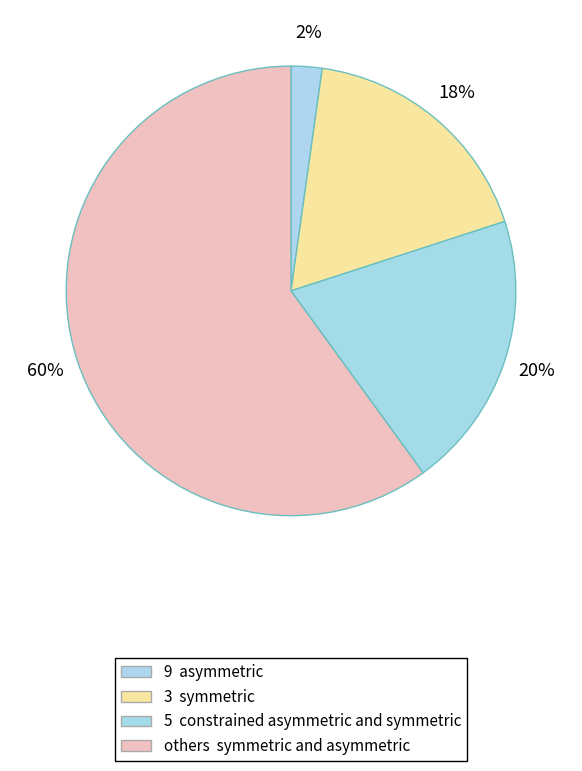

Count the number of slices in the pie.

4